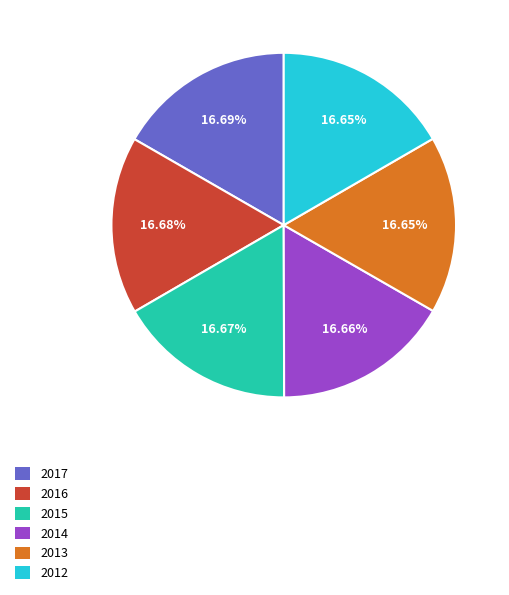

To the nearest percent, what portion does 2016 represent?

17%